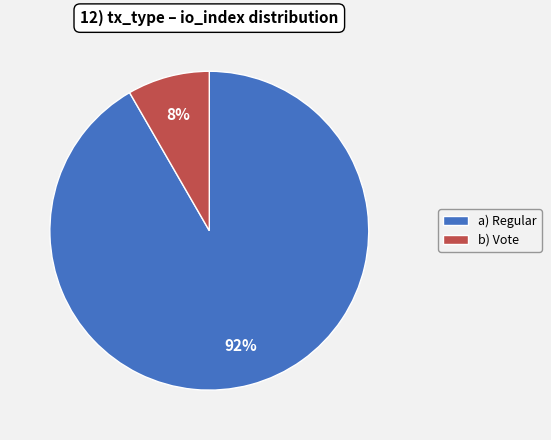

Between a) Regular and b) Vote, which is larger?

a) Regular